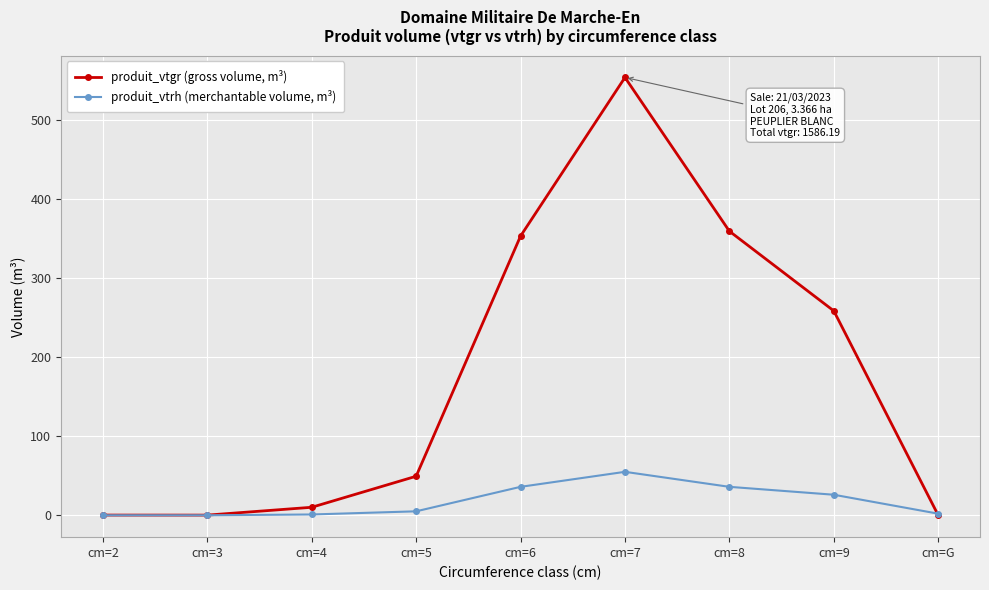

What is the difference between the produit_vtgr (gross volume, m³) values at cm=5 and cm=3?

49.2